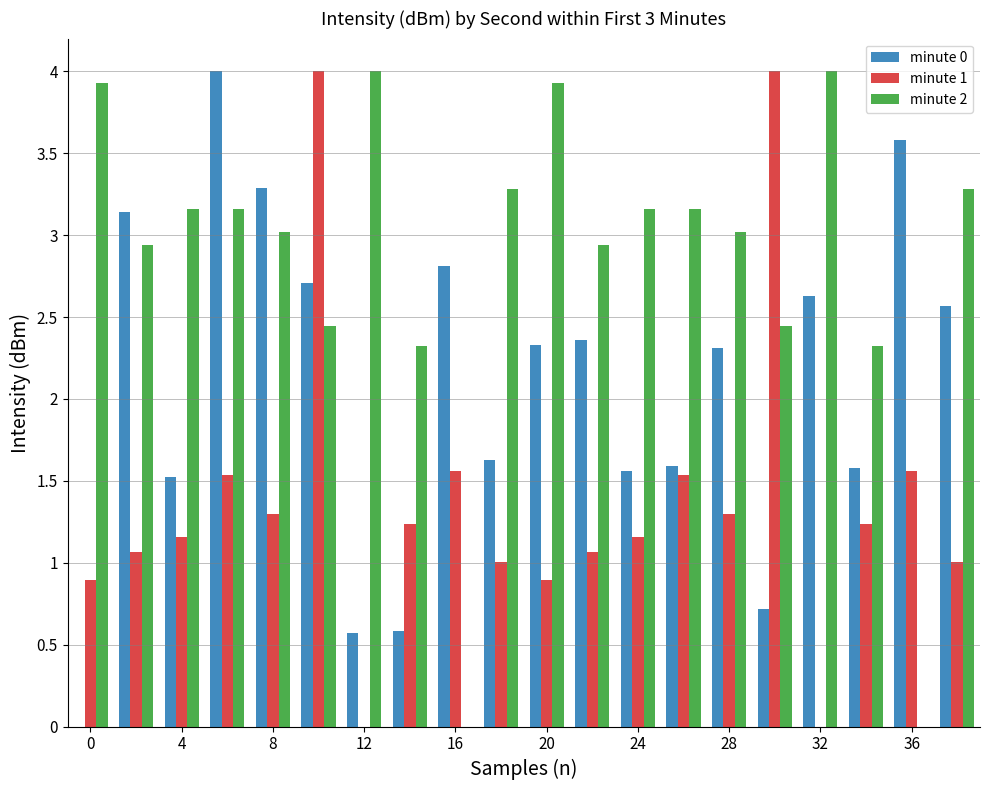

What is the sum of all minute 0 values?

41.5